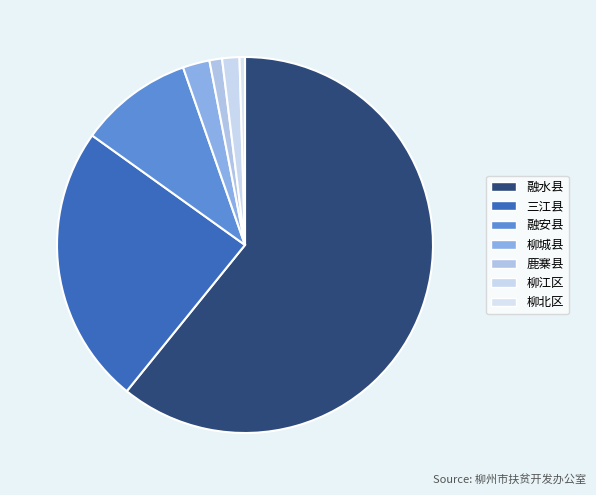

How many slices are in this pie chart?

7